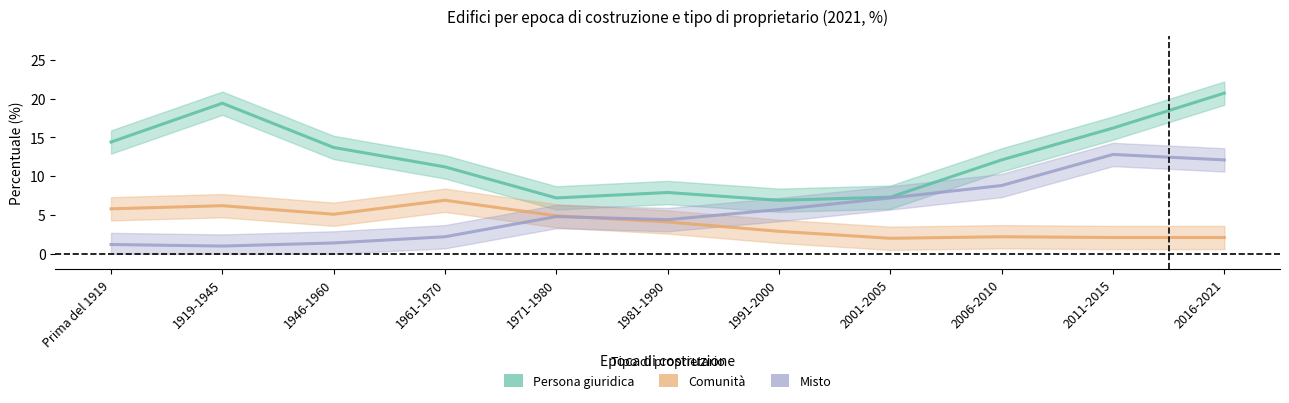

Between 1946-1960 and 2006-2010, which is larger?

1946-1960